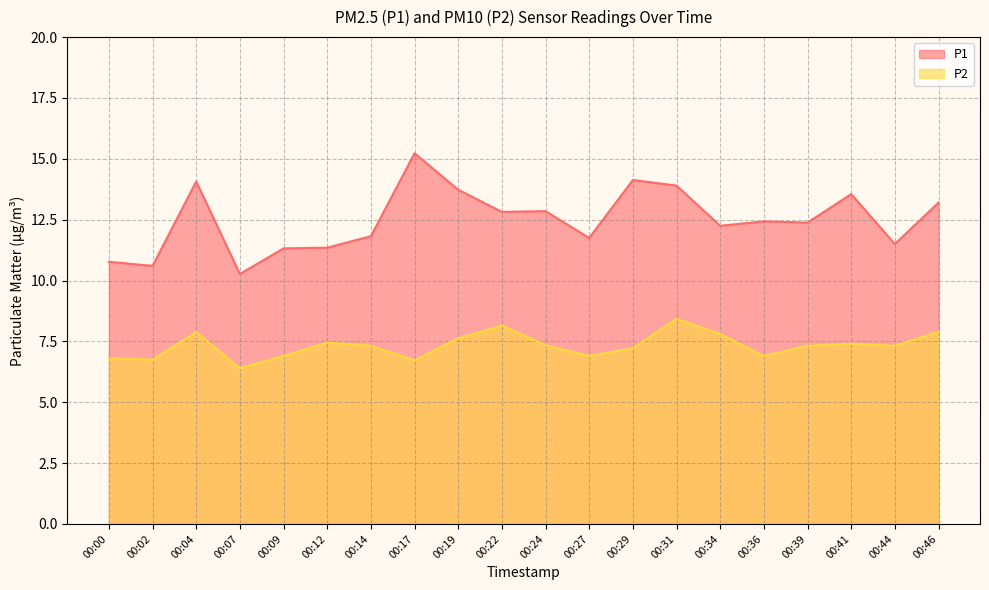

How many data points in P2 are less than 7?

7